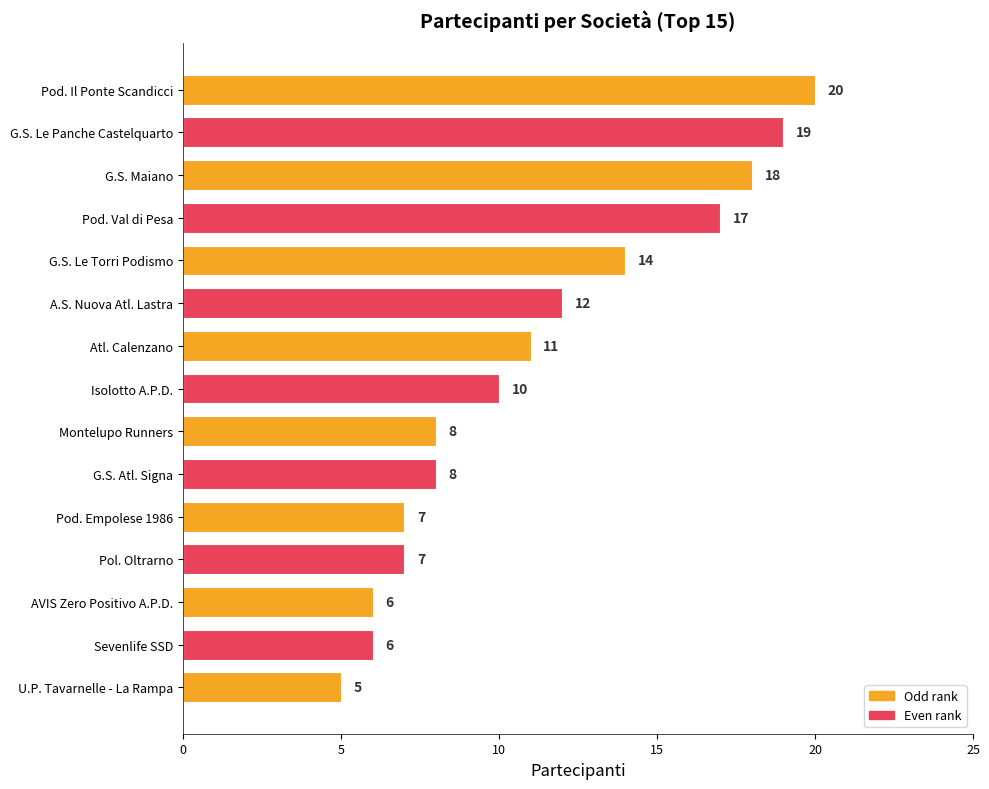

What is the smallest value displayed?

5